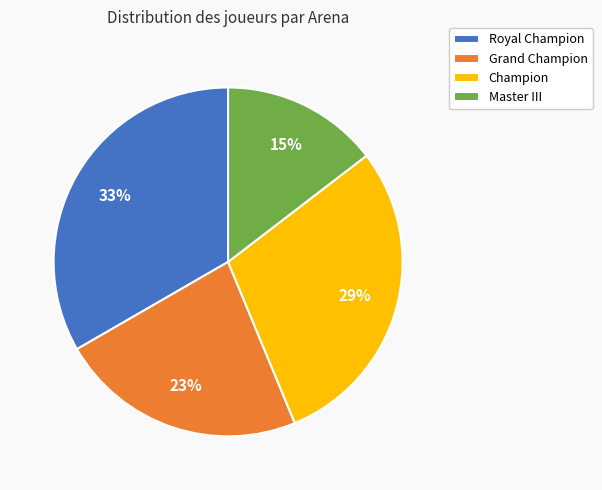

What percentage is the Champion slice, to the nearest percent?

29%